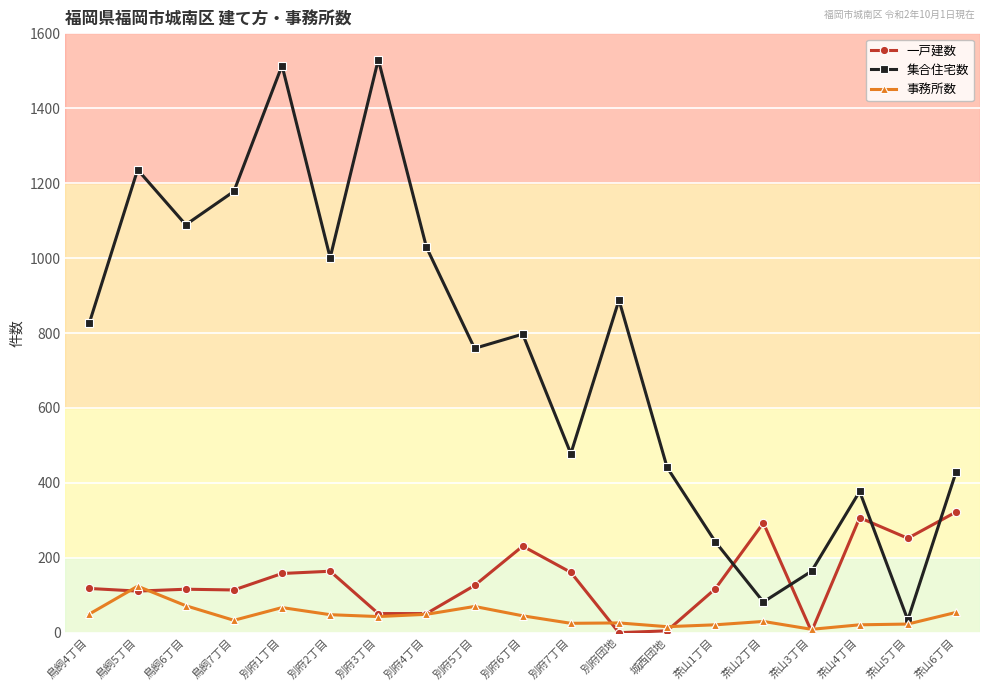

How many categories are shown in the chart?

19